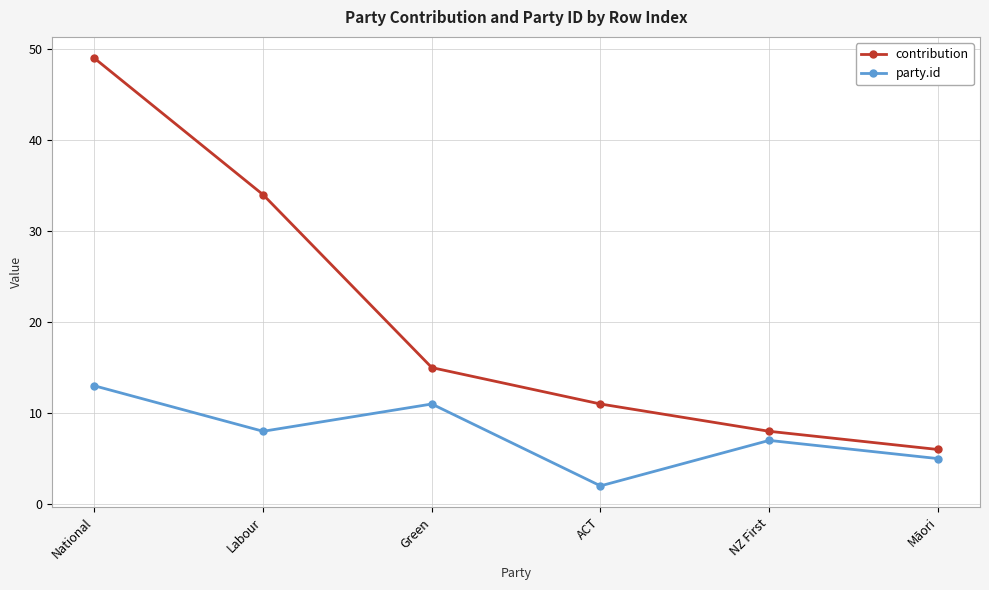

What is the value of the party.id point at the 4th from the left?

2